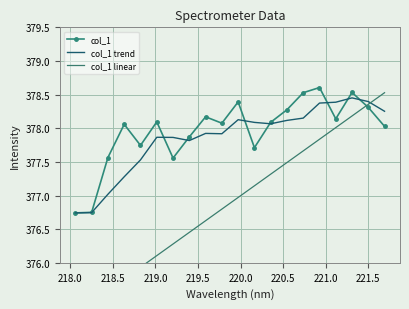

What is the maximum value for col_1?

378.6